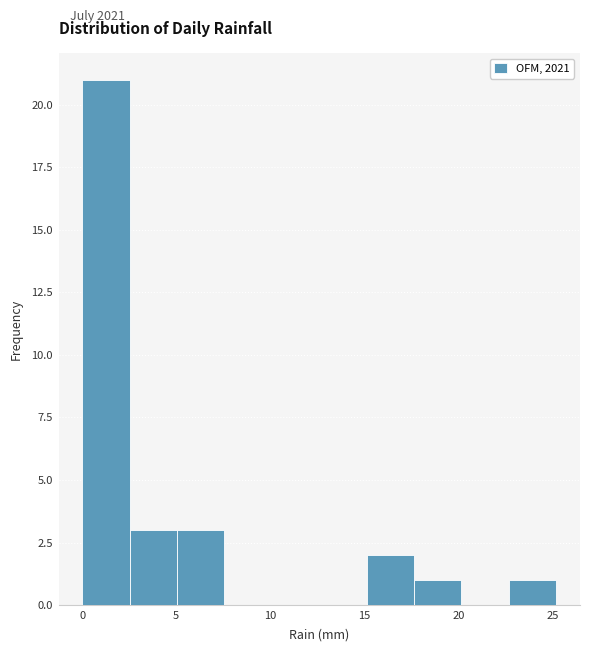

Over which range of the x-axis is the bar tallest?

0.0 to 2.5